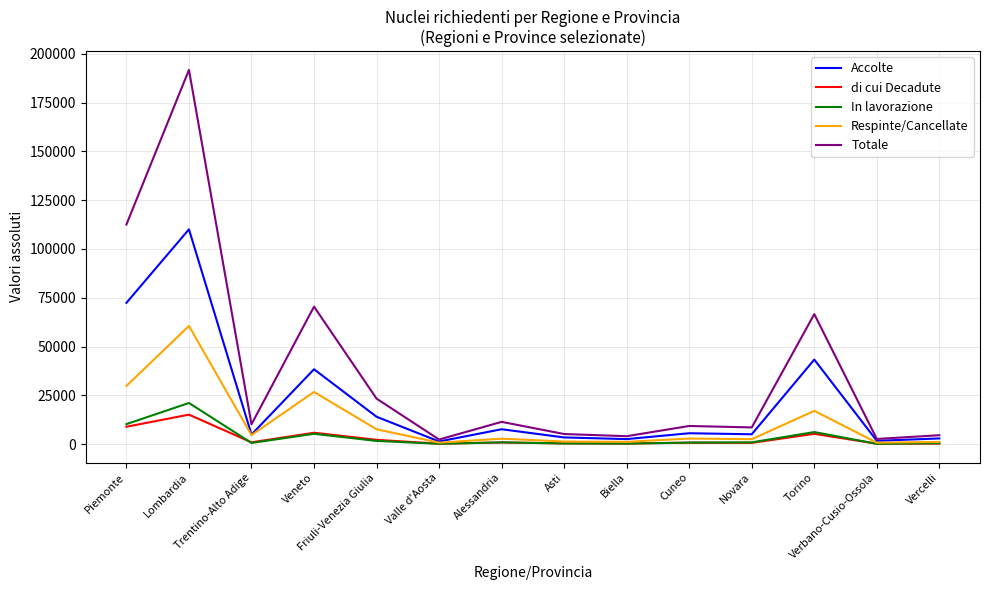

Which category has the highest value across all series?

Lombardia